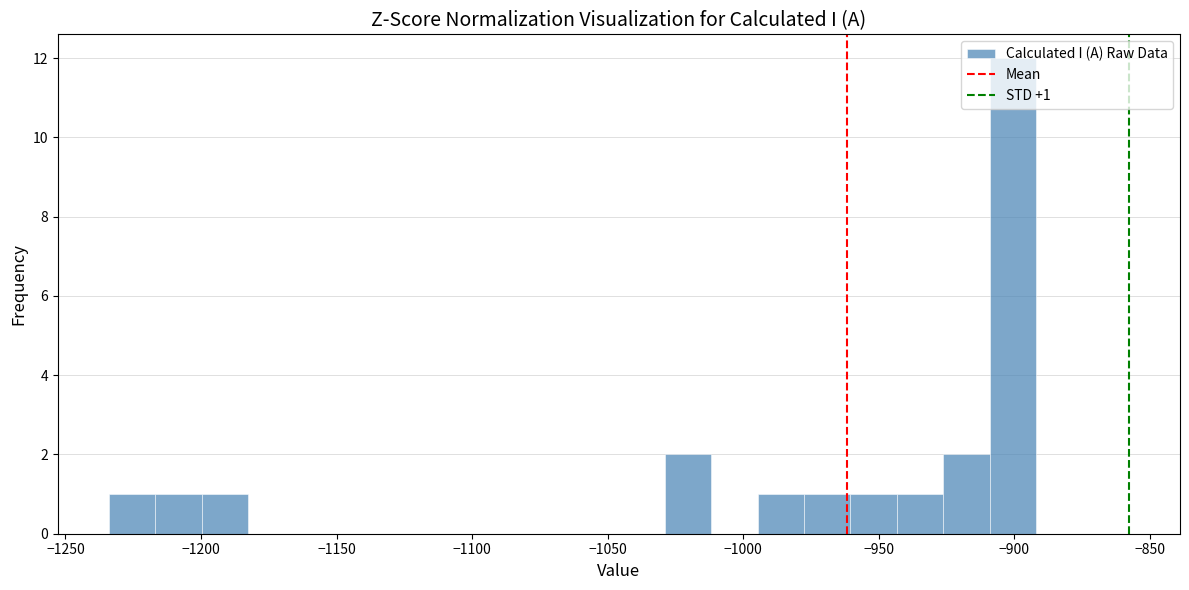

Around what value on the x-axis is the tallest bar? Give the approximate position of its centre, as read against the axis.

-900